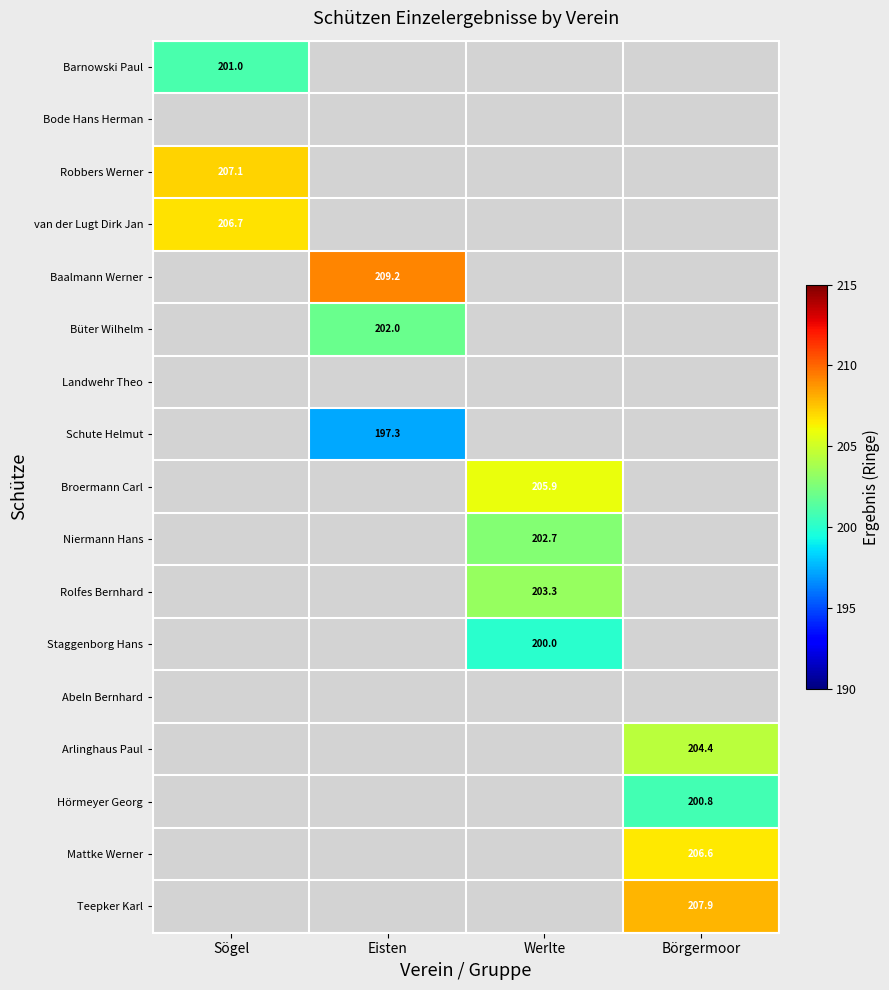

Rank the series by their maximum value, from lowest to highest.

Bode Hans Herman, Landwehr Theo, Abeln Bernhard, Schute Helmut, Staggenborg Hans, Hörmeyer Georg, Barnowski Paul, Büter Wilhelm, Niermann Hans, Rolfes Bernhard, Arlinghaus Paul, Broermann Carl, Mattke Werner, van der Lugt Dirk Jan, Robbers Werner, Teepker Karl, Baalmann Werner